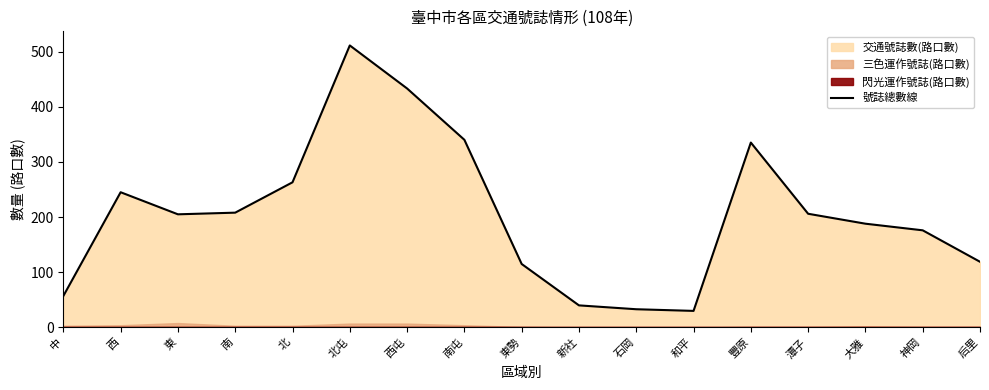

Reading left to right, what are all the values shown in this chart?

中=57	西=245	東=205	南=208	北=263	北屯=511	西屯=433	南屯=340	東勢=115	新社=40	石岡=33	和平=30	豐原=335	潭子=206	大雅=188	神岡=176	后里=119